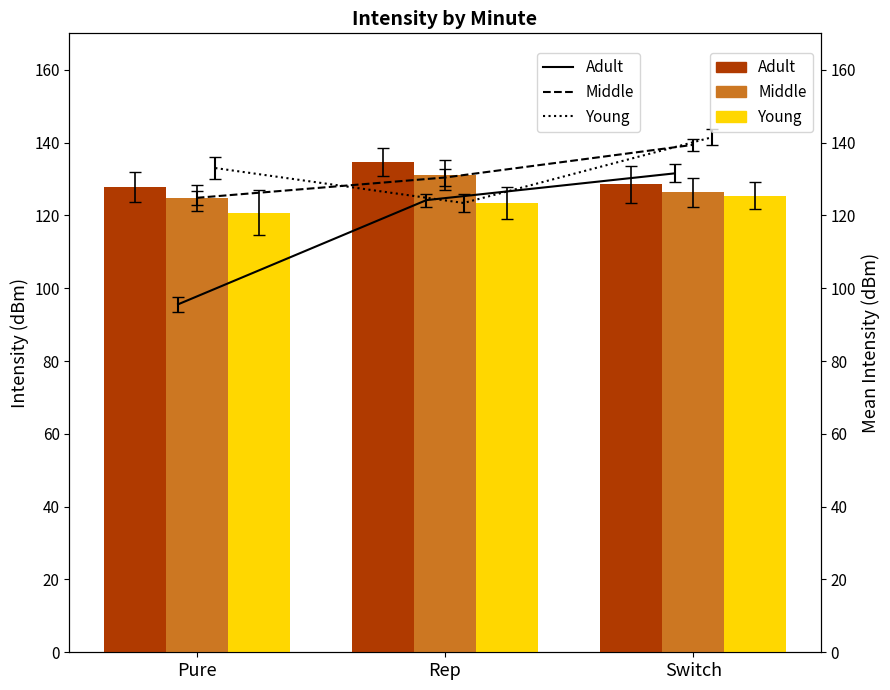

What is the total value across all series at Switch?

380.2